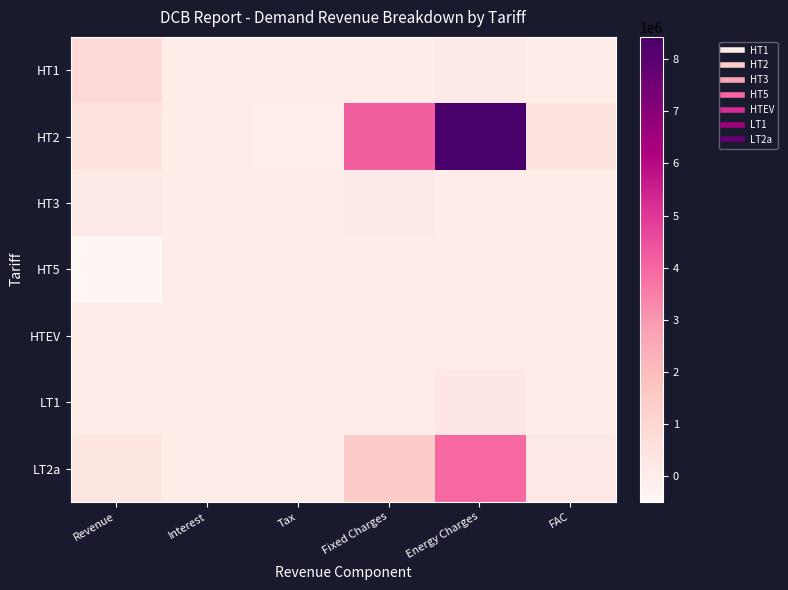

What is the total value across all series at Energy Charges?

12882740.3